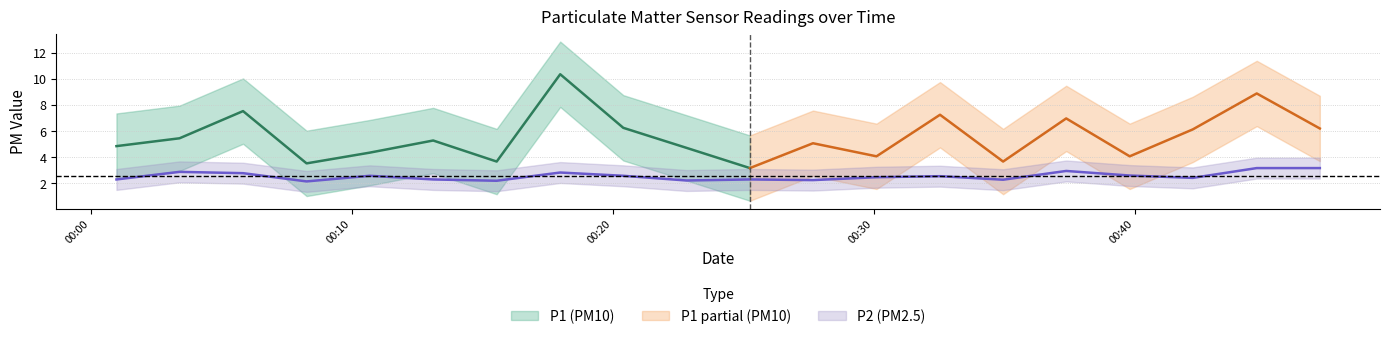

How many points are higher than both their immediate neighbors (excluding endpoints)?

6